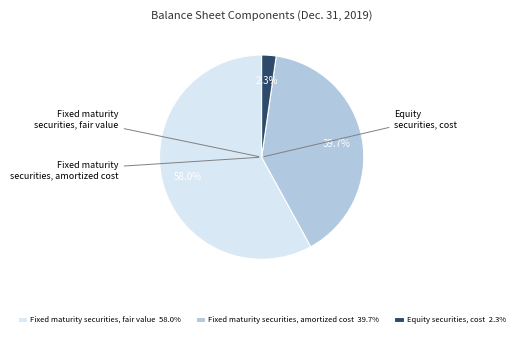

How much of the chart is everything except Equity securities, cost?

97.7%